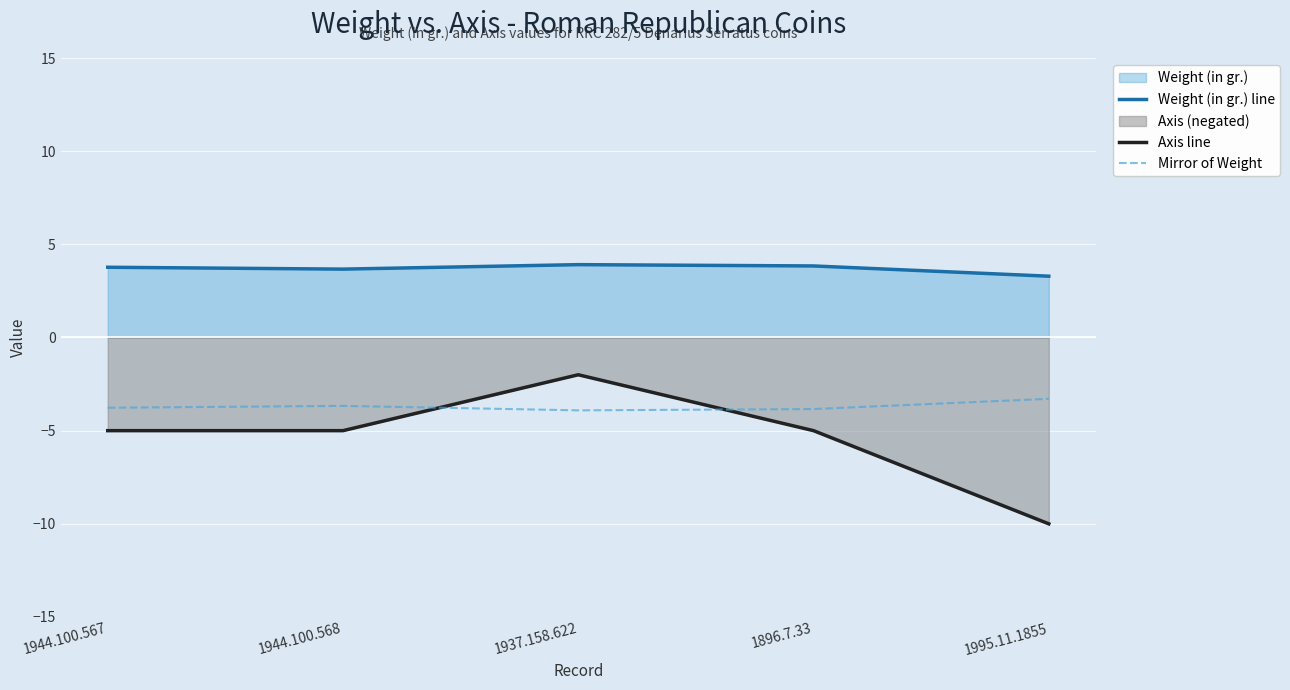

How many lines are shown in the chart?

3